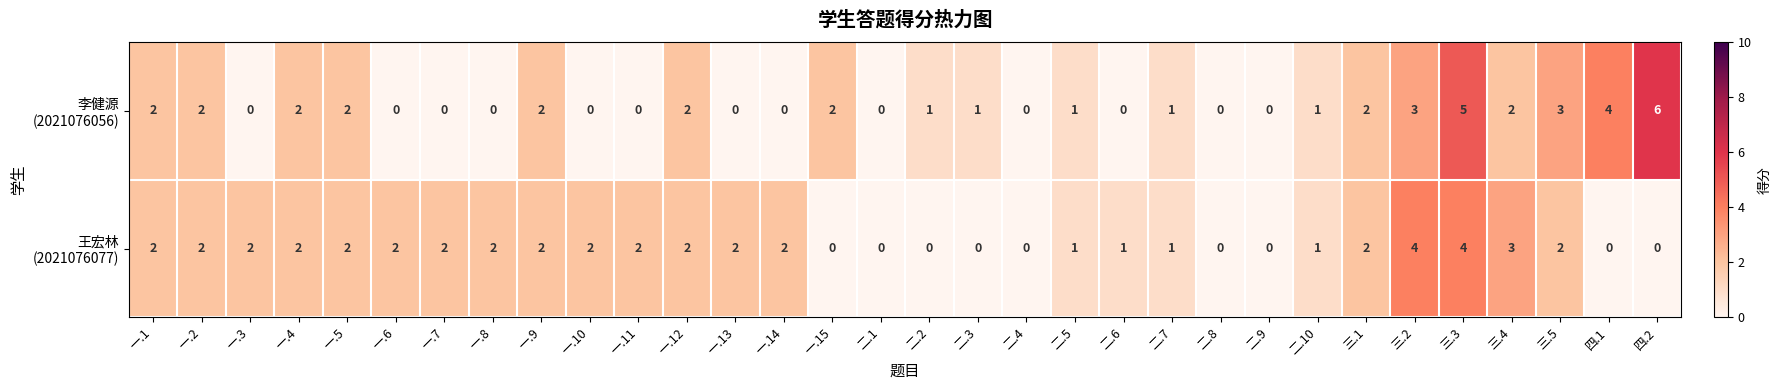

How many categories are shown in the chart?

32